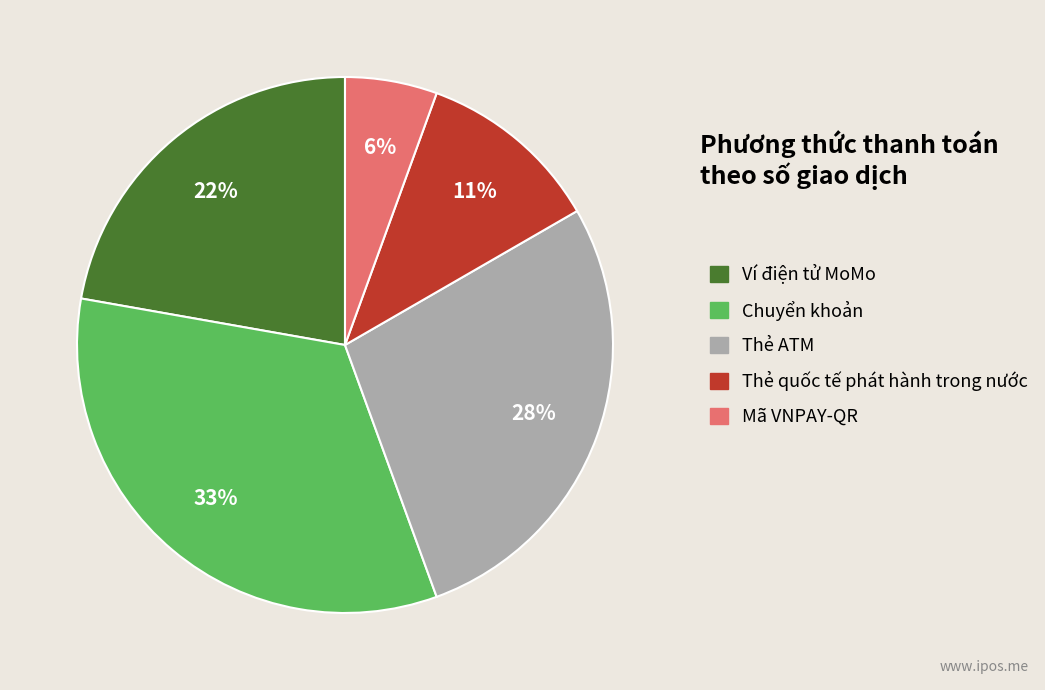

To the nearest percent, what percentage of the pie is Chuyển khoản?

33%